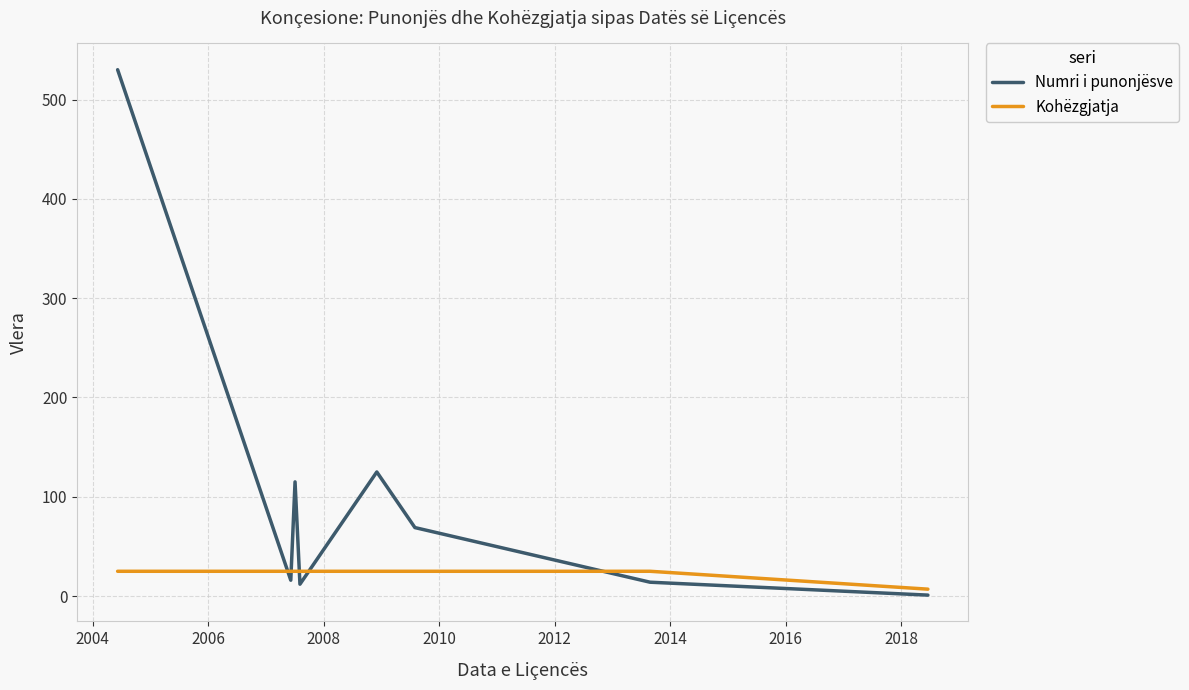

List the series in order of their overall mean, highest first.

Numri i punonjësve, Kohëzgjatja